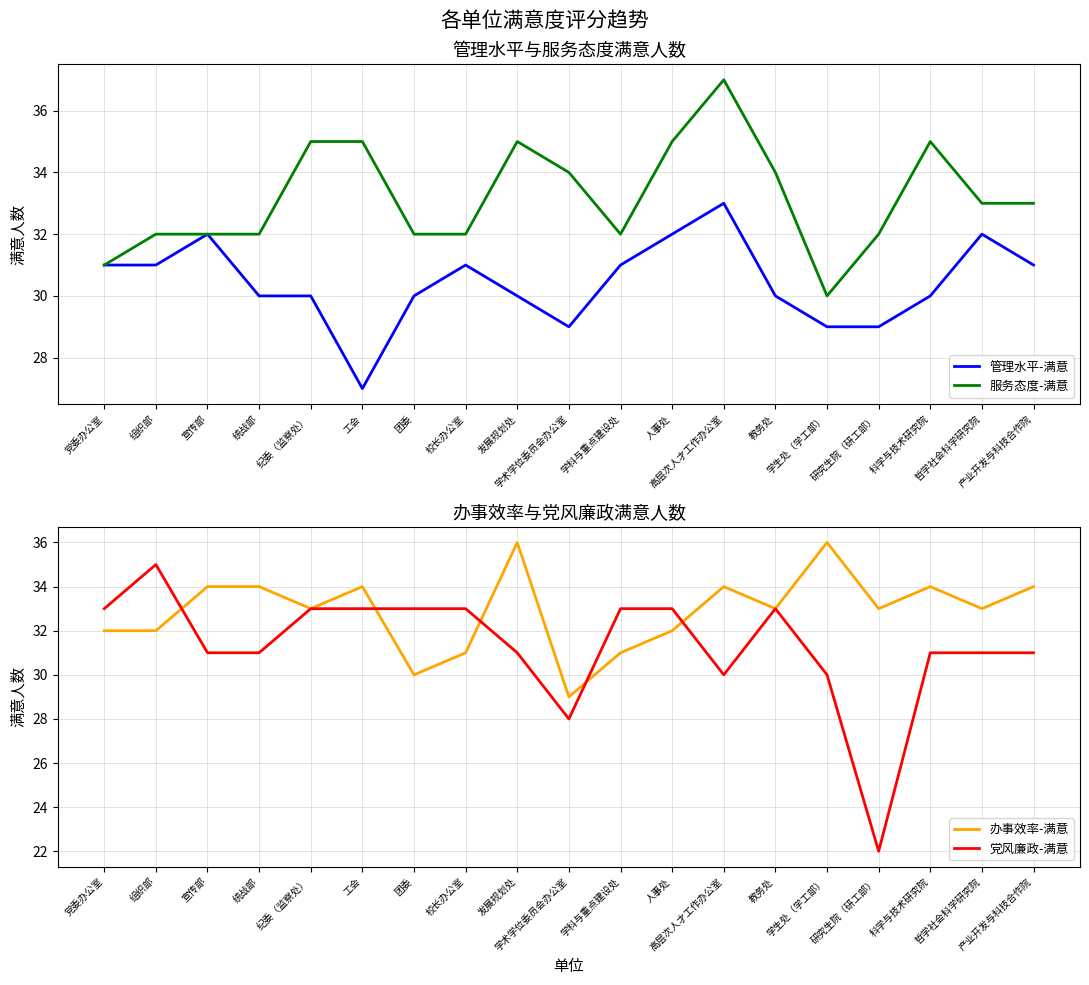

What is the value of the 管理水平-满意 point at the 10th from the left?

29